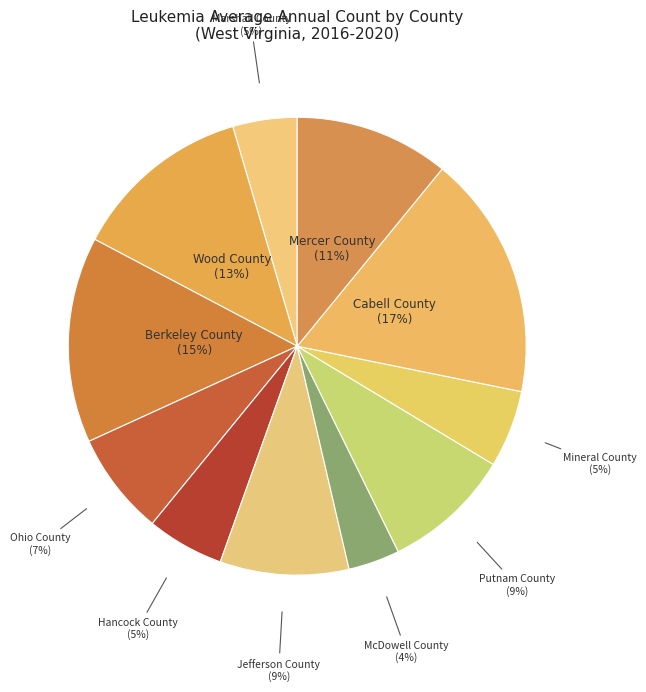

Does any single category account for the majority?

No